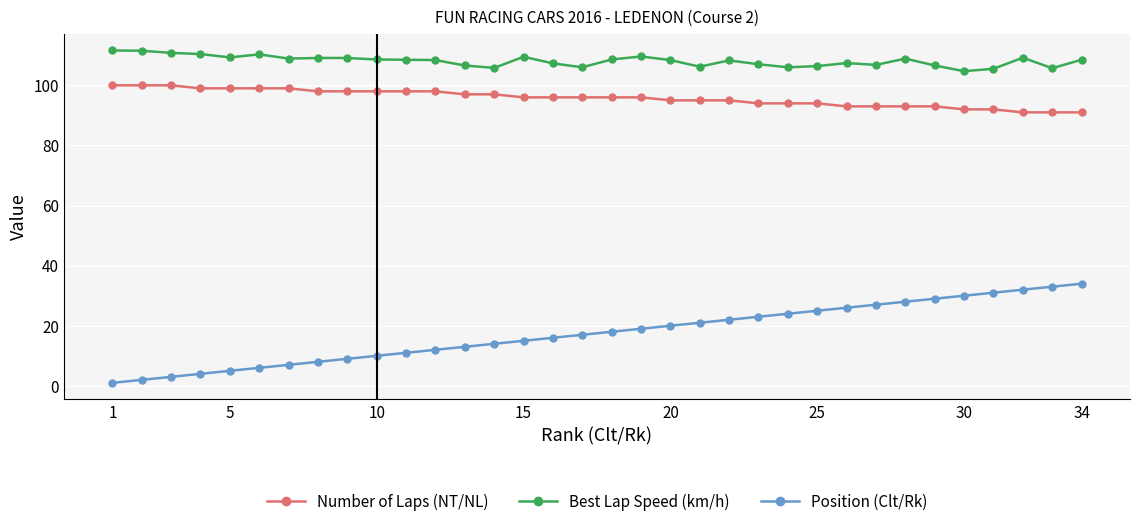

How many lines are shown in the chart?

3